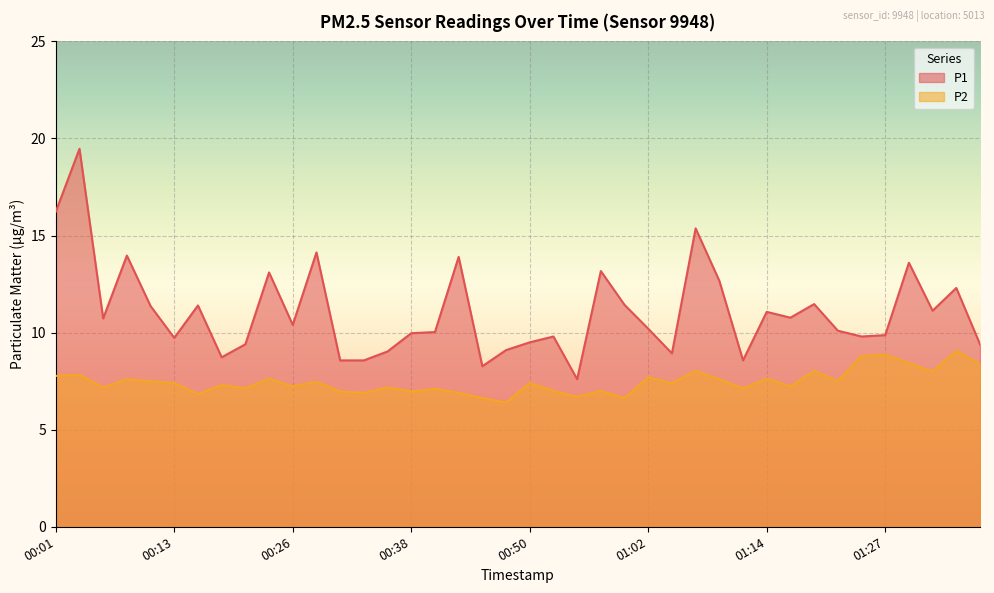

What is the label of the 30th point from the right?

00:26